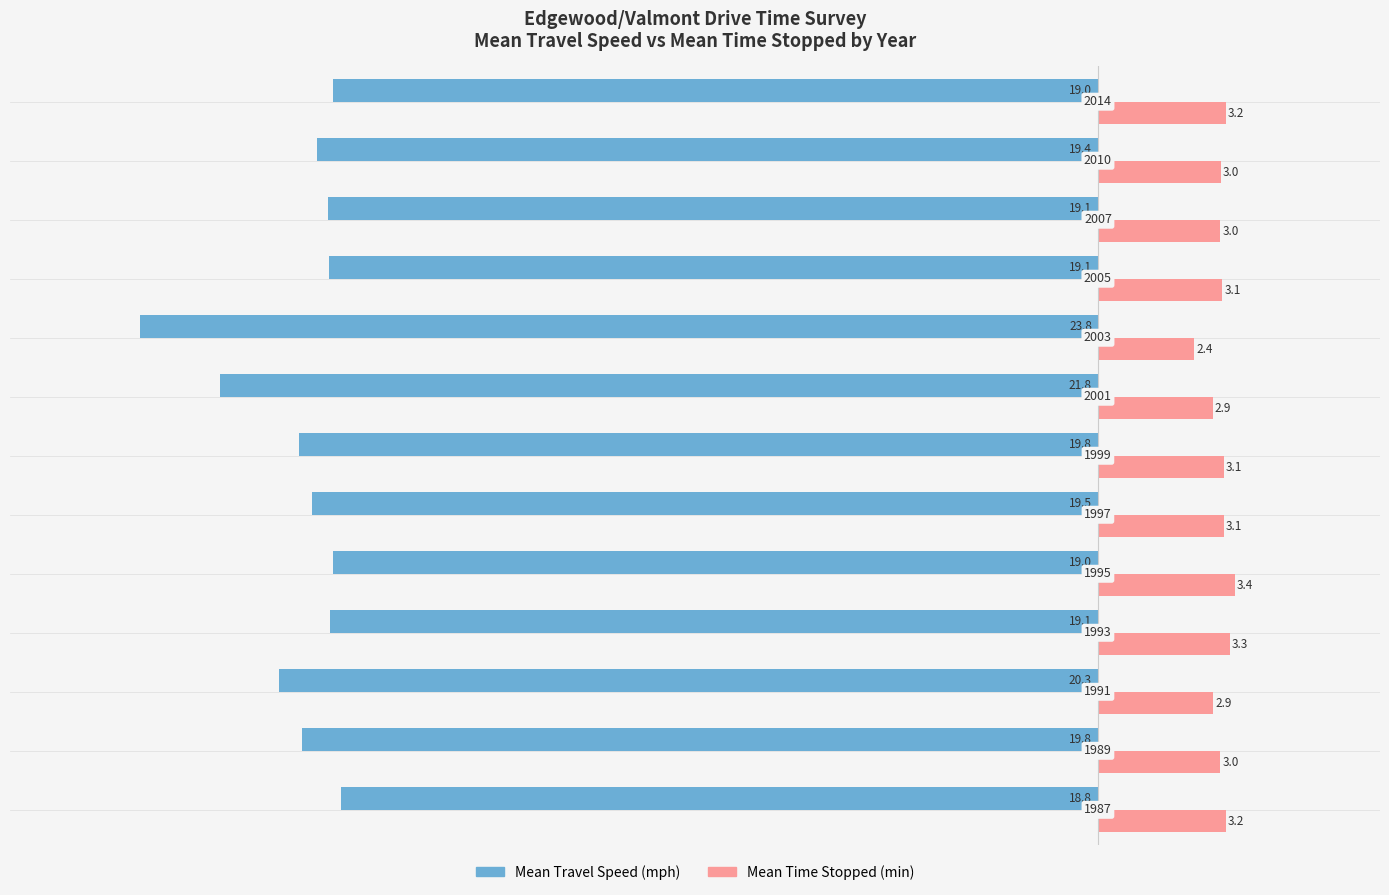

What are all the series names shown in the legend?

Mean Travel Speed (mph), Mean Time Stopped (min)